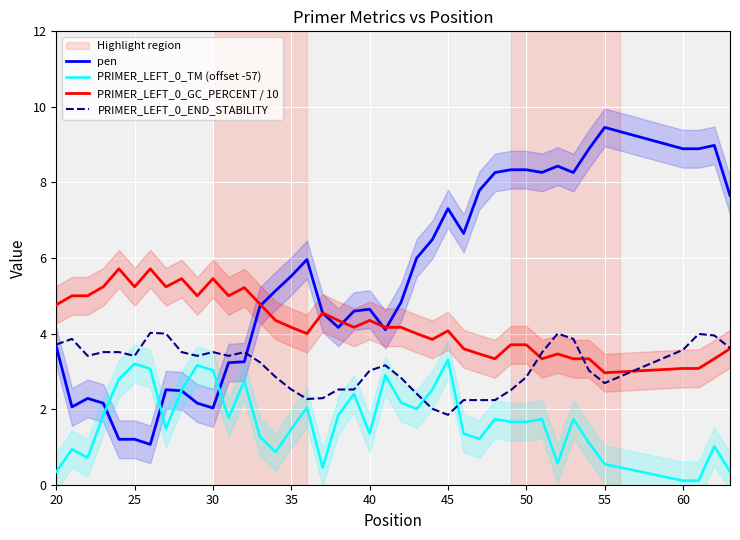

True or false: PRIMER_LEFT_0_TM (offset -57) has more than 0 interior local peaks.

True